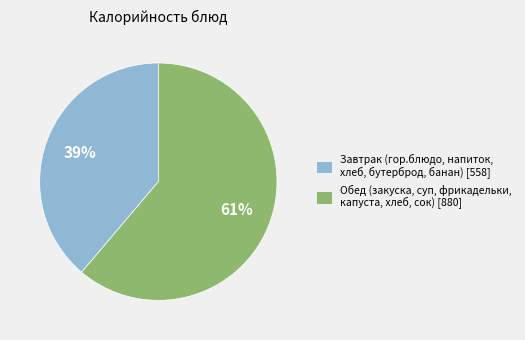

To the nearest percent, what percentage of the pie is Обед (закуска, суп, фрикадельки, капуста, хлеб, сок) [880]?

61%